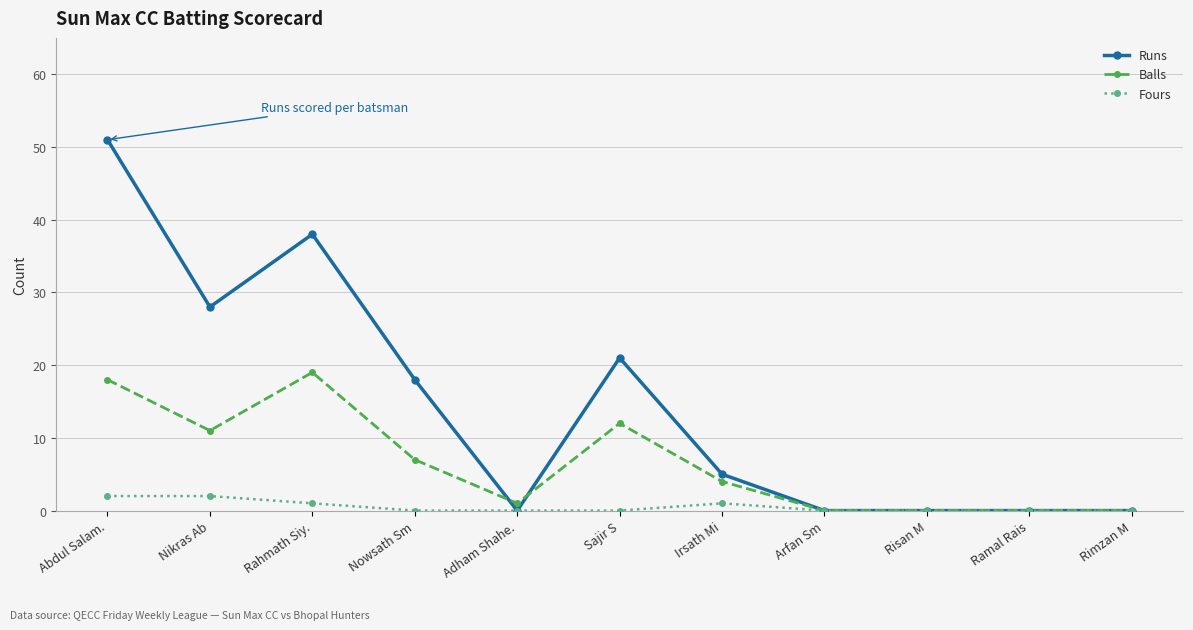

Reading right to left, transcribe all the data shown in this chart.

Runs: Rimzan M=0	Ramal Rais=0	Risan M=0	Arfan Sm=0	Irsath Mi=5	Sajir S=21	Adham Shahe.=0	Nowsath Sm=18	Rahmath Siy.=38	Nikras Ab=28	Abdul Salam.=51
Balls: Rimzan M=0	Ramal Rais=0	Risan M=0	Arfan Sm=0	Irsath Mi=4	Sajir S=12	Adham Shahe.=1	Nowsath Sm=7	Rahmath Siy.=19	Nikras Ab=11	Abdul Salam.=18
Fours: Rimzan M=0	Ramal Rais=0	Risan M=0	Arfan Sm=0	Irsath Mi=1	Sajir S=0	Adham Shahe.=0	Nowsath Sm=0	Rahmath Siy.=1	Nikras Ab=2	Abdul Salam.=2